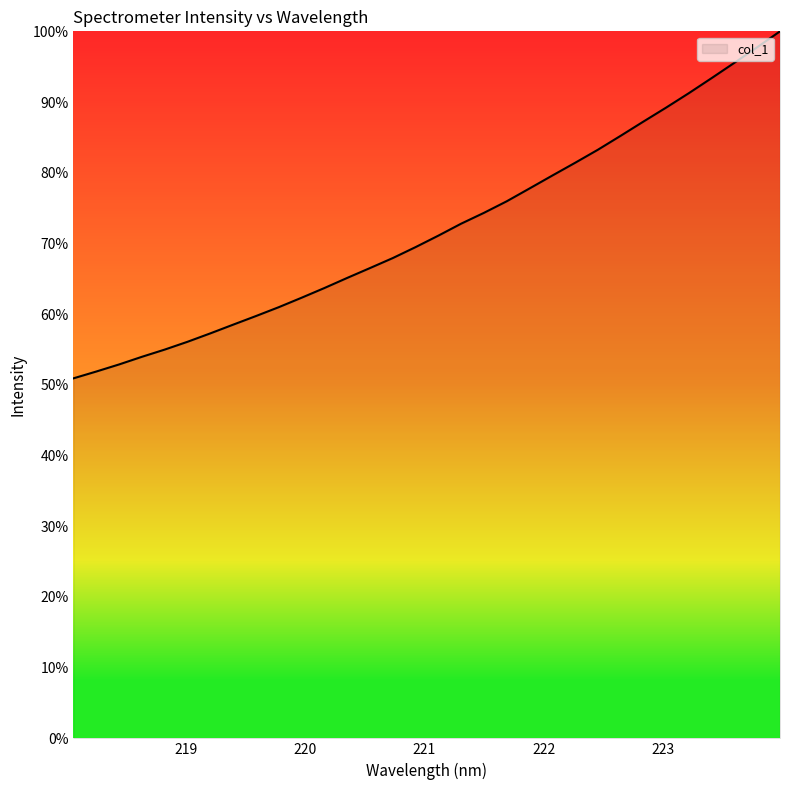

What is the smallest value displayed?

50.9